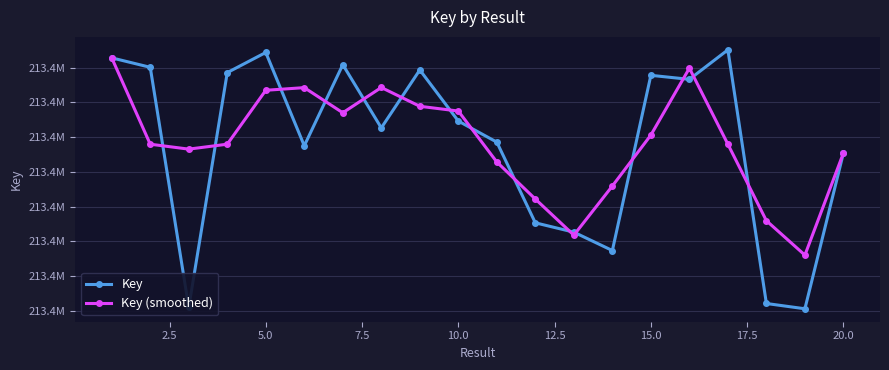

List the series in order of their overall mean, highest first.

Key (smoothed), Key